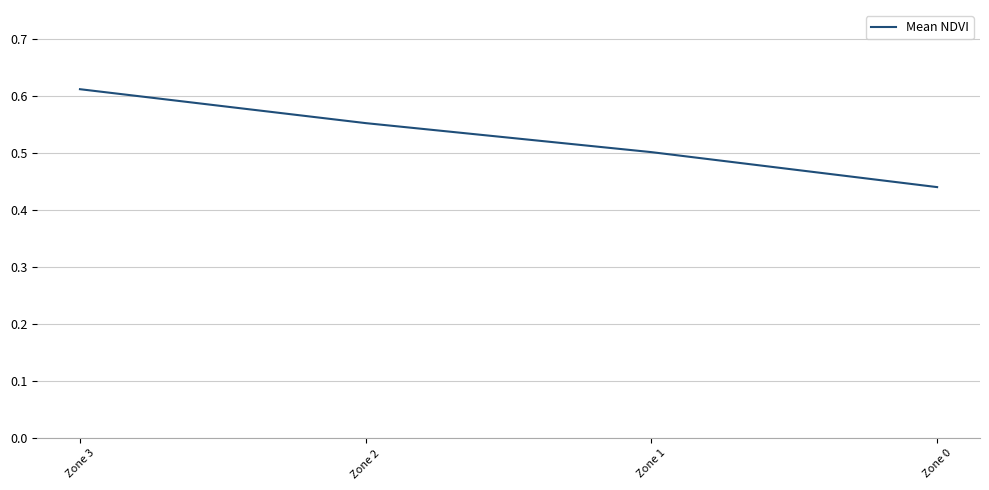

What is the sum of the values at Zone 2 and Zone 1?

1.1